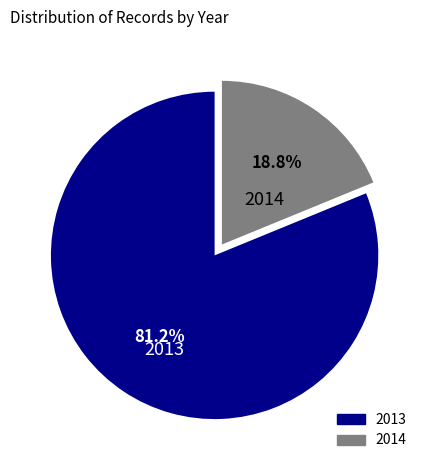

Is there any slice that represents more than half of the pie?

Yes